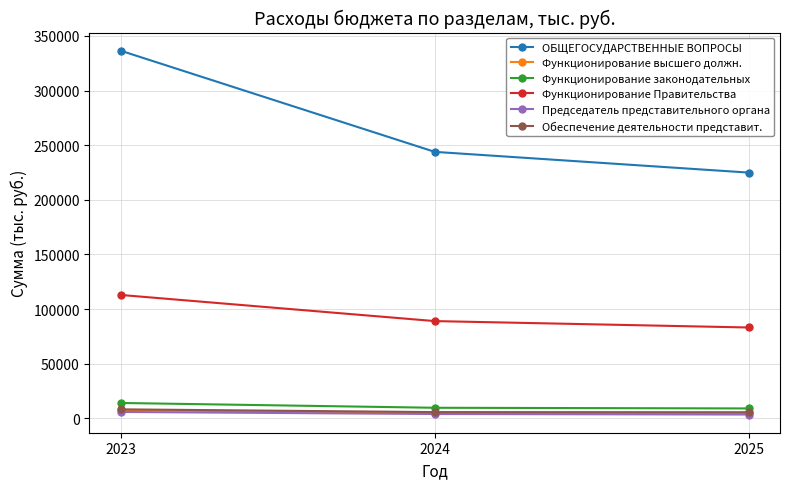

What is the sum of all Функционирование Правительства values?

285084.1